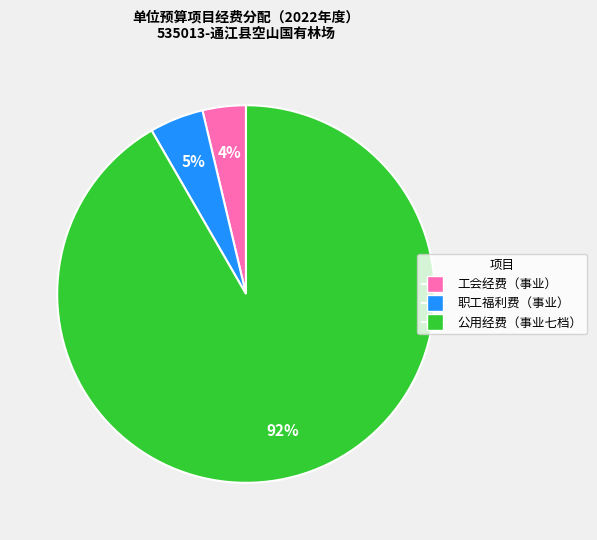

How many slices are in this pie chart?

3